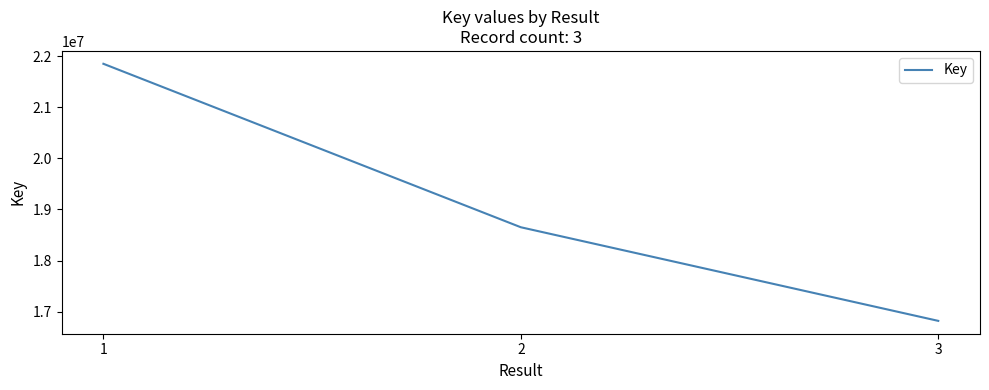

What is the greatest value displayed?

21850646